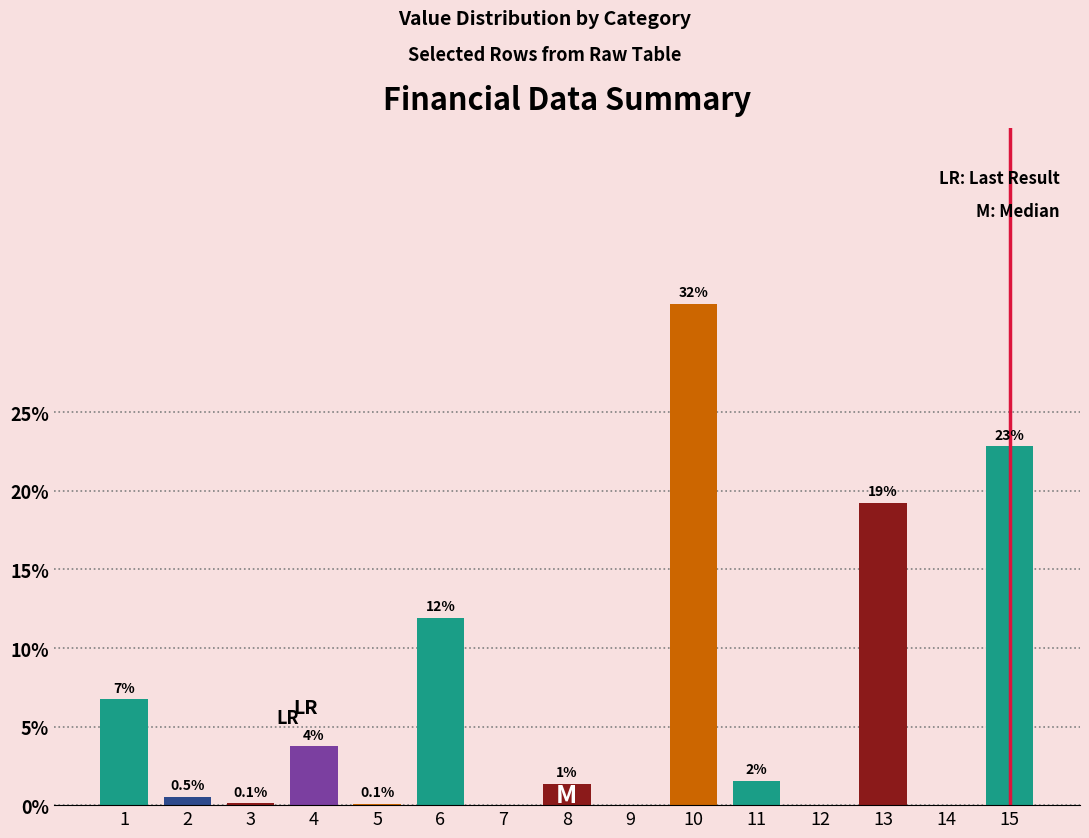

What is the change in value from 10 to 15?

-9.1